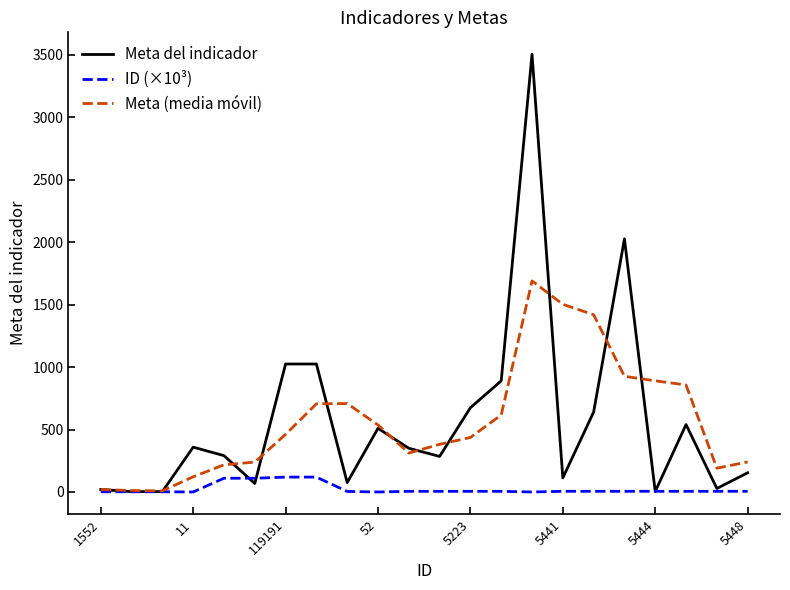

What is the difference between the maximum and minimum values in the ID (×10³) series?

119.2